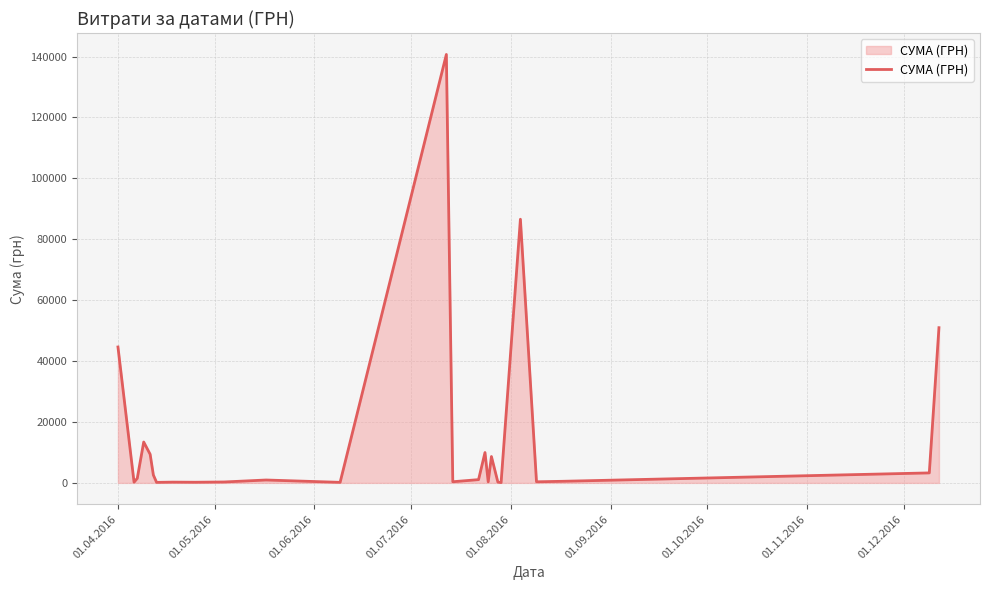

What is the maximum value shown in the chart?

140706.2